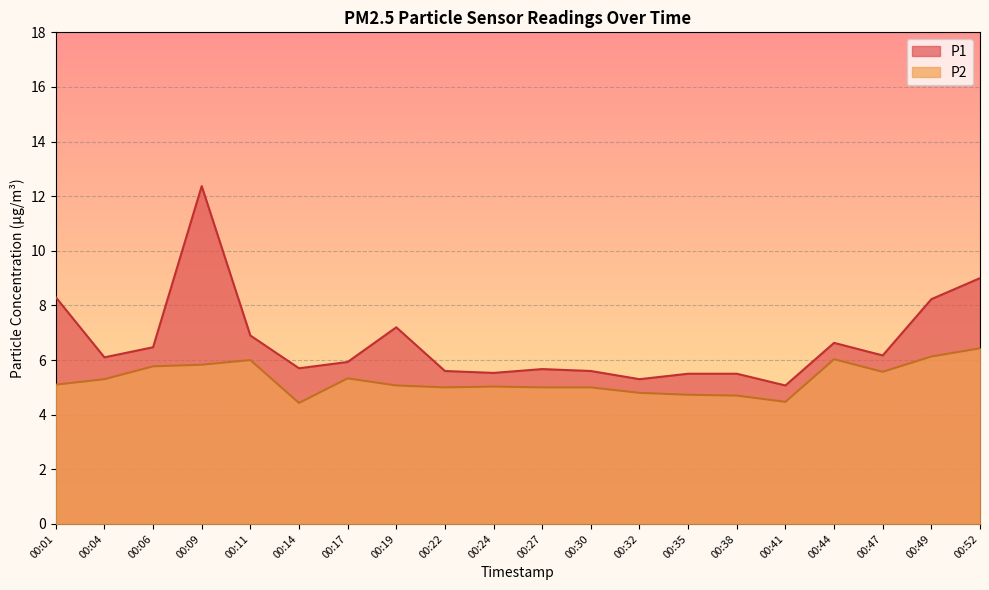

How many lines are shown in the chart?

2